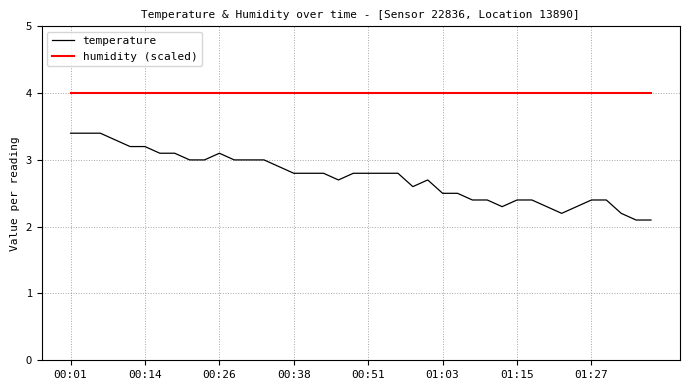

What is the difference between the maximum and minimum values in the temperature series?

1.3